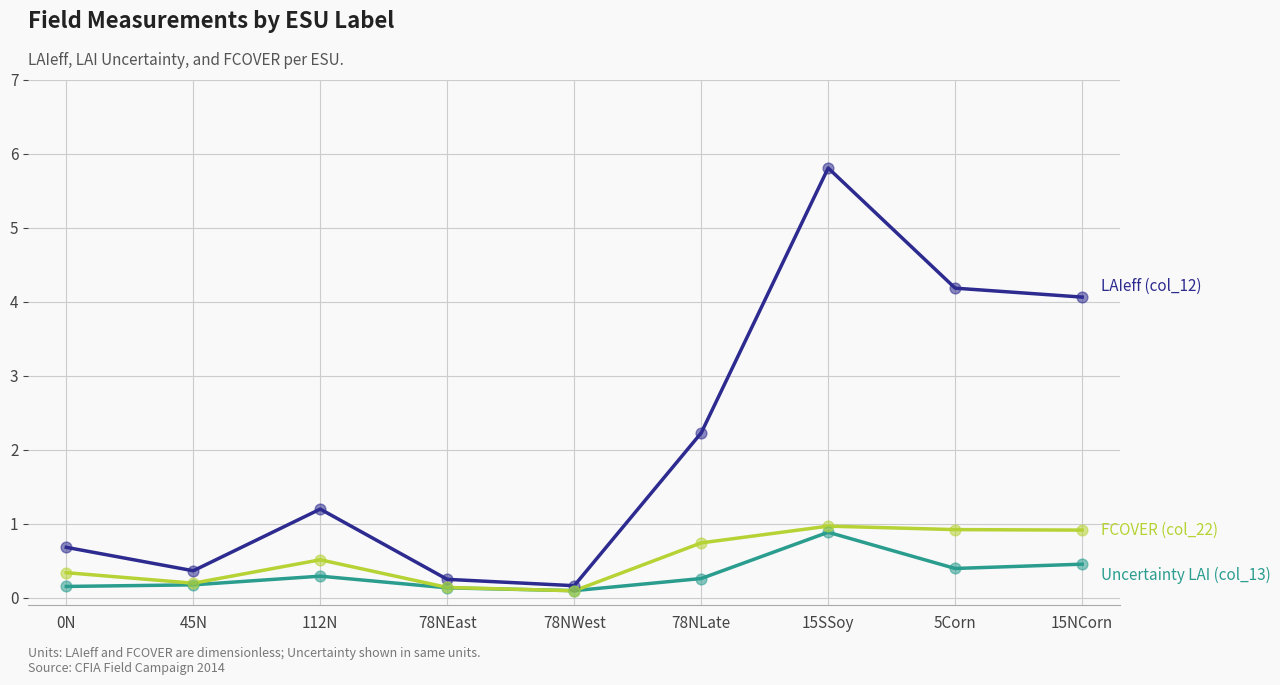

At which category is the sum across all series the highest?

15SSoy